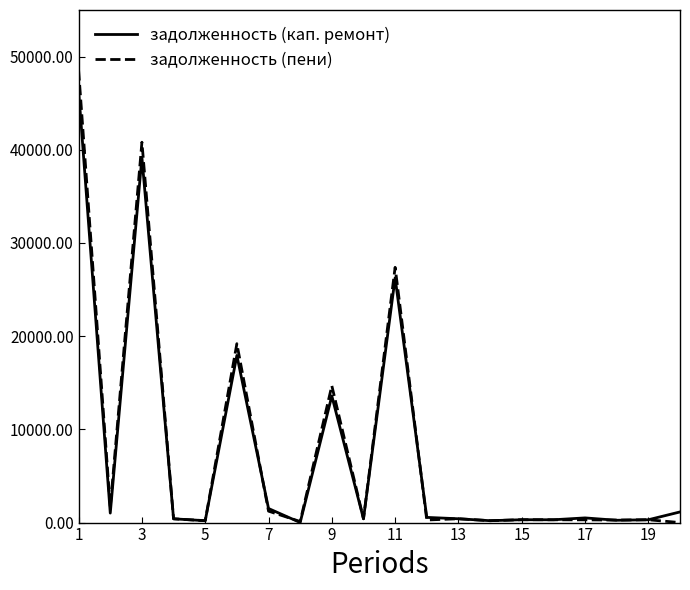

Does the chart have visible grid lines?

No